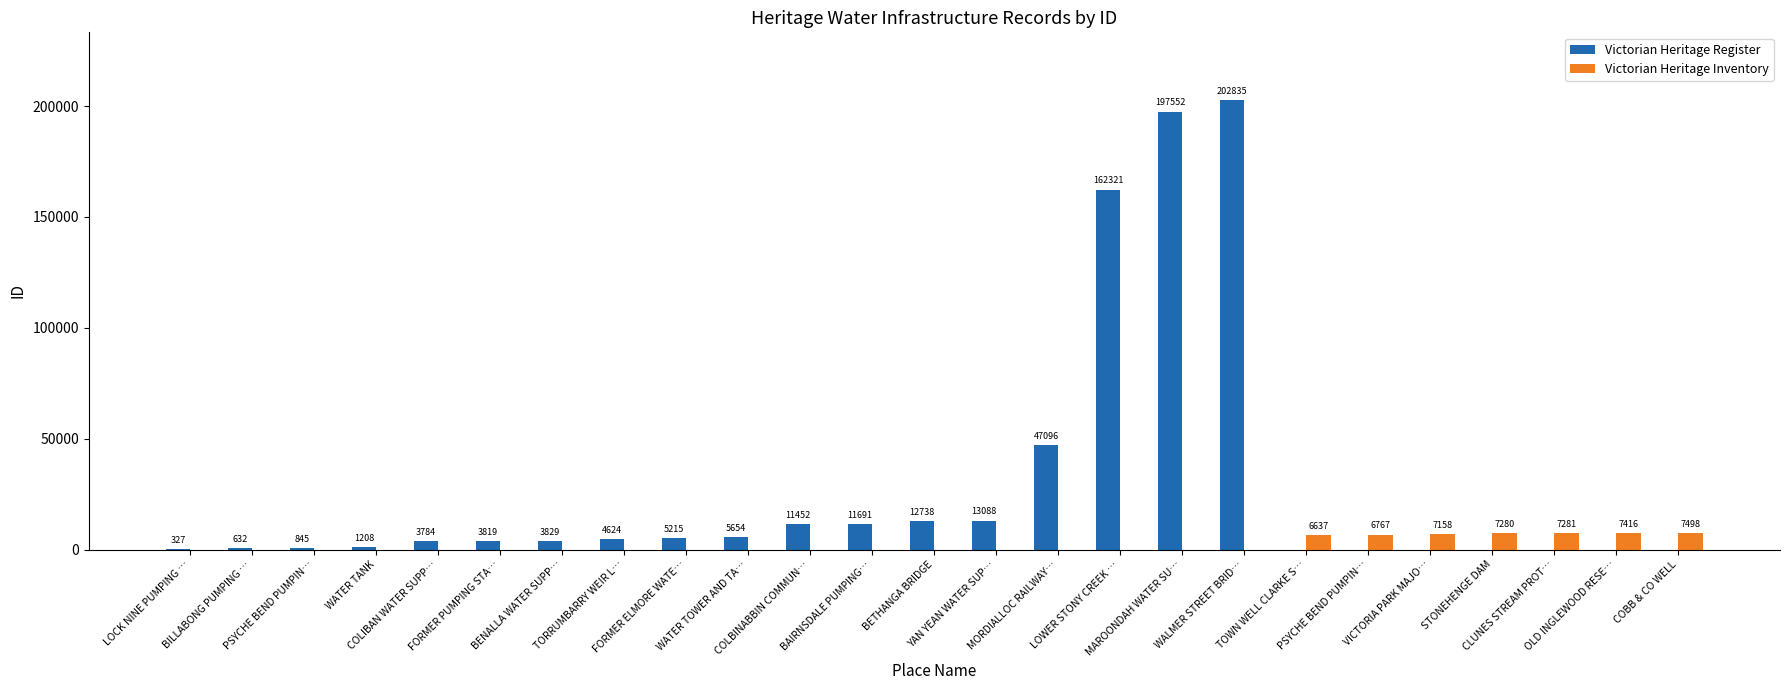

How many groups of bars are there?

25